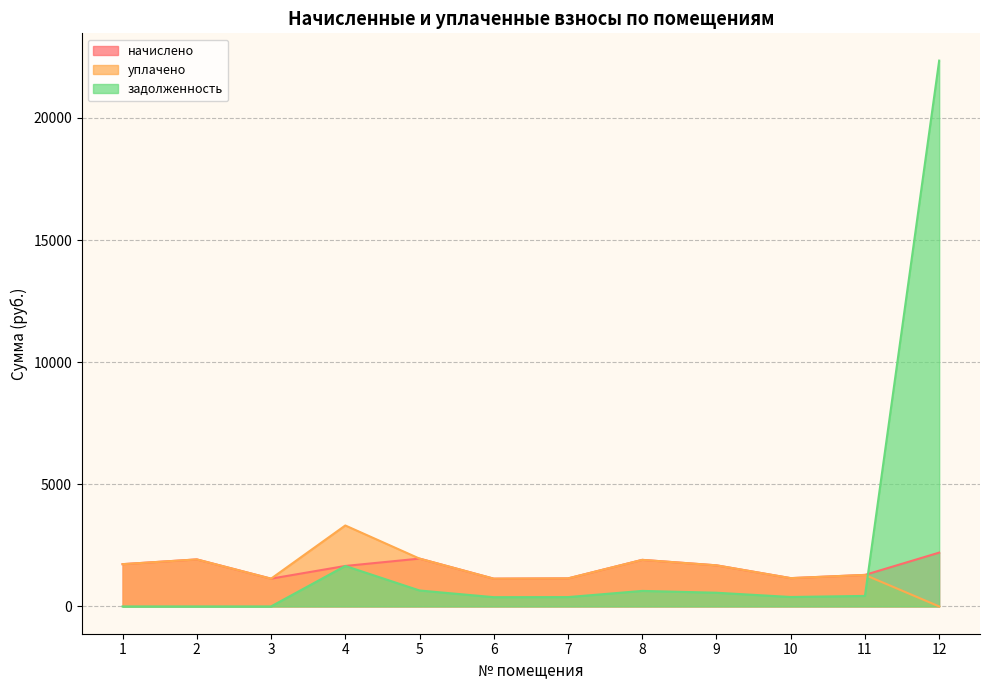

Does the chart have visible grid lines?

Yes